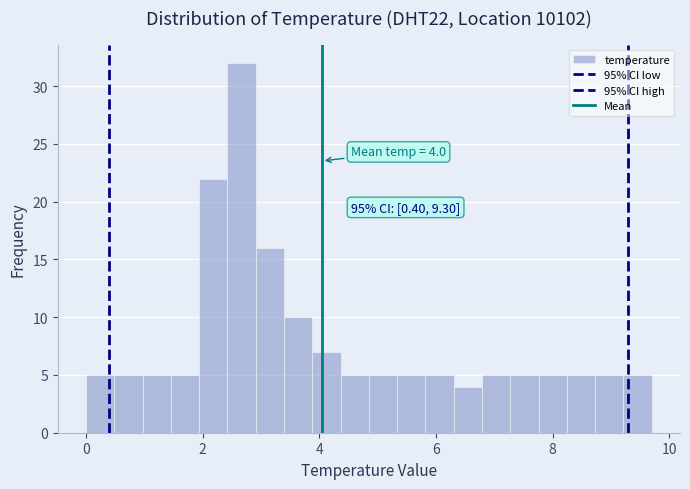

Read against the x-axis, roughly where is the centre of the tallest bar?

2.6